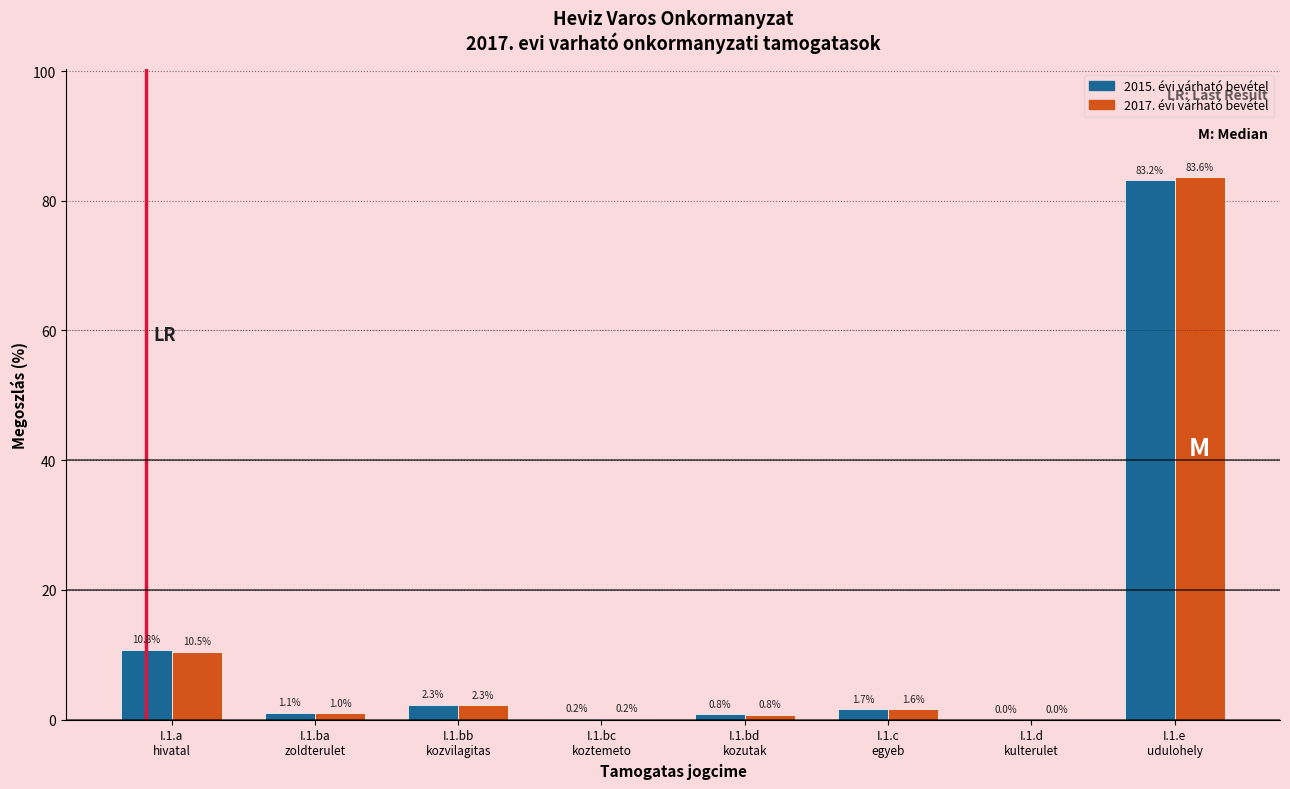

What is the highest value of the 2015. évi várható bevétel series?

83.2